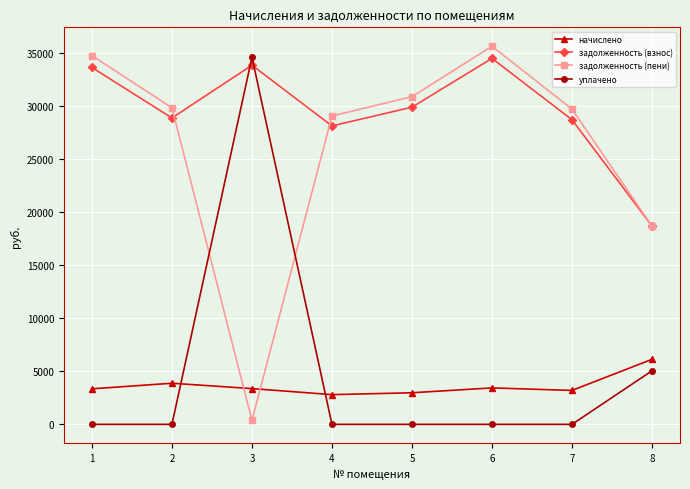

How many series are shown in this chart?

4